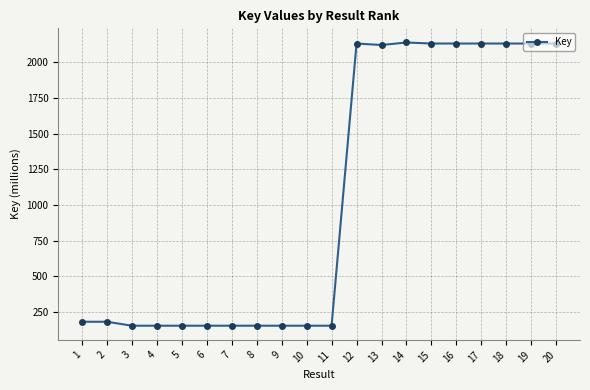

What is the value of the 20th point from the left?

2130.4